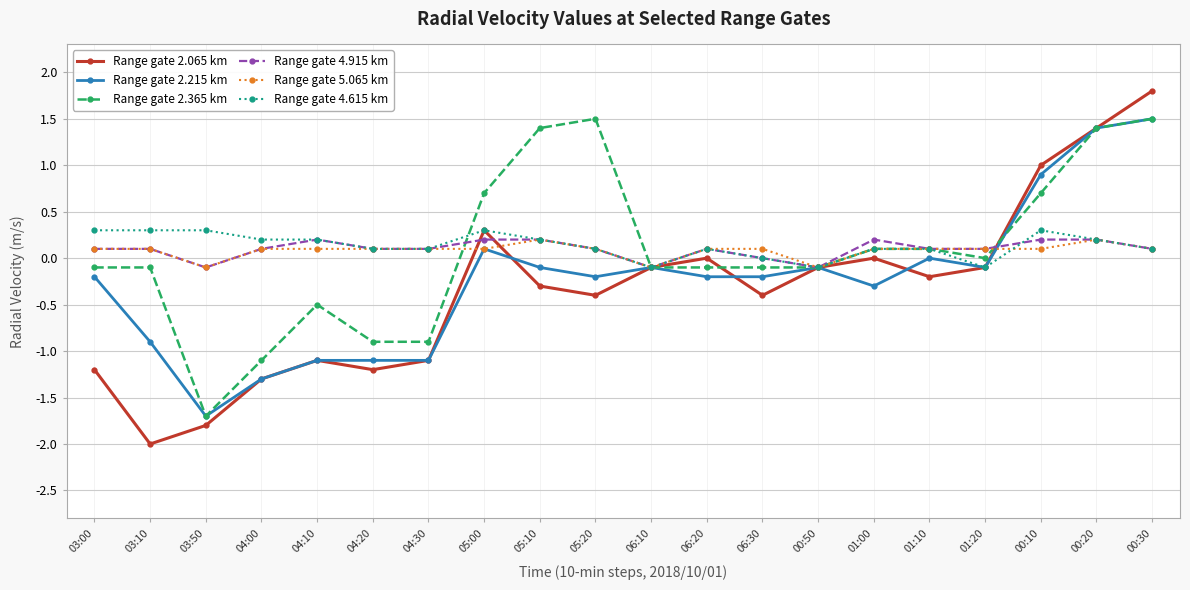

Which series has the widest spread of values?

Range gate 2.065 km